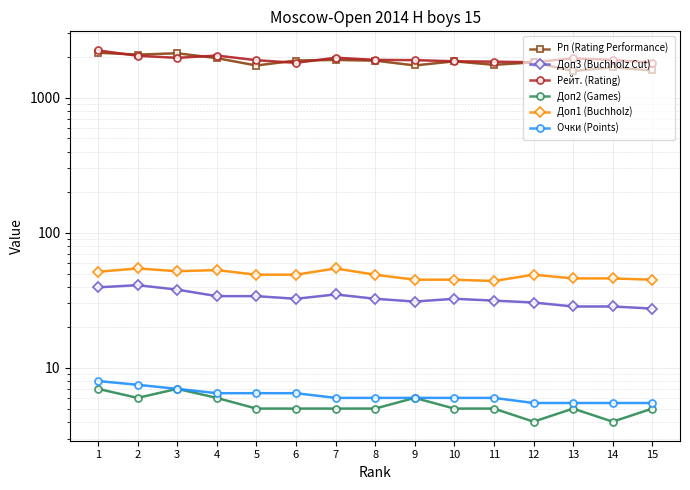

Is this an area chart (filled region under the line)?

No